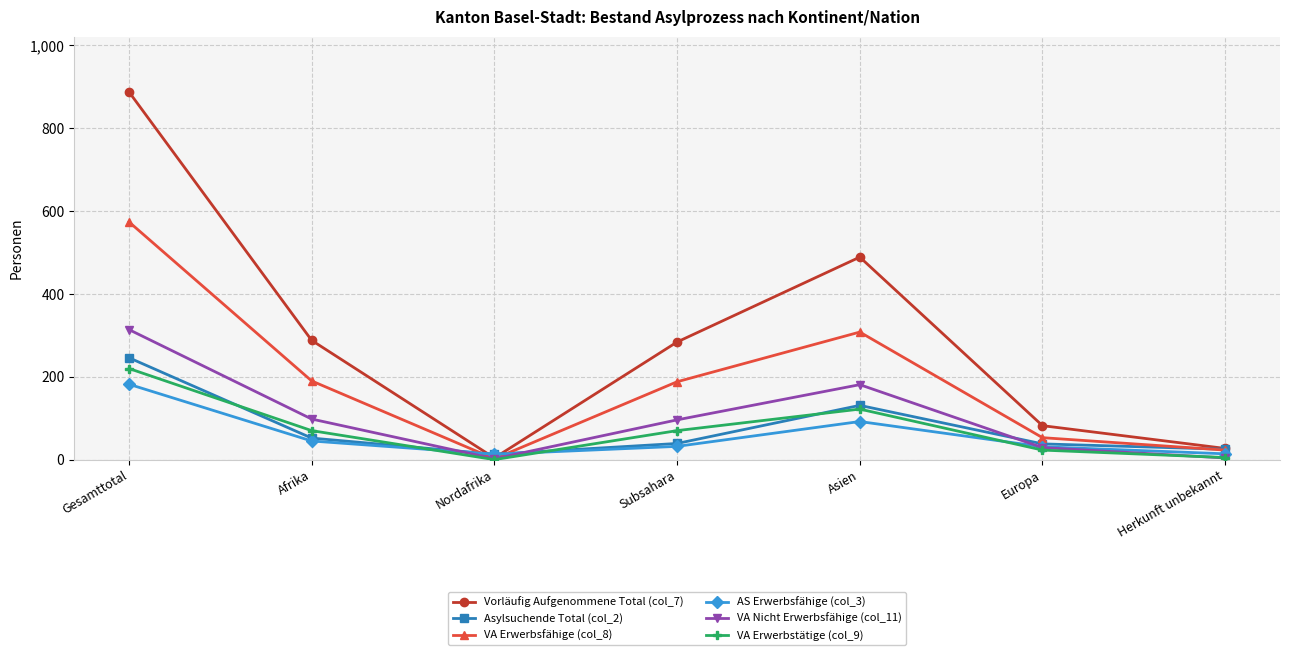

What is the value of the Asylsuchende Total (col_2) point at the 1st from the left?

246